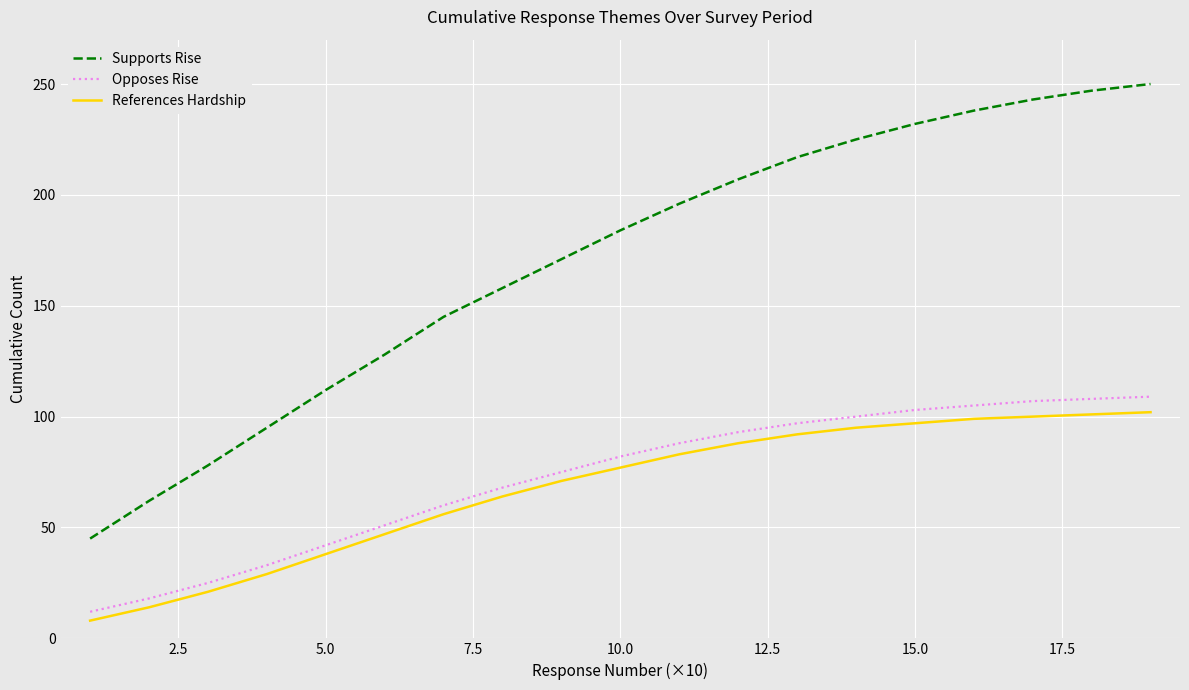

What is the smallest value displayed?

8